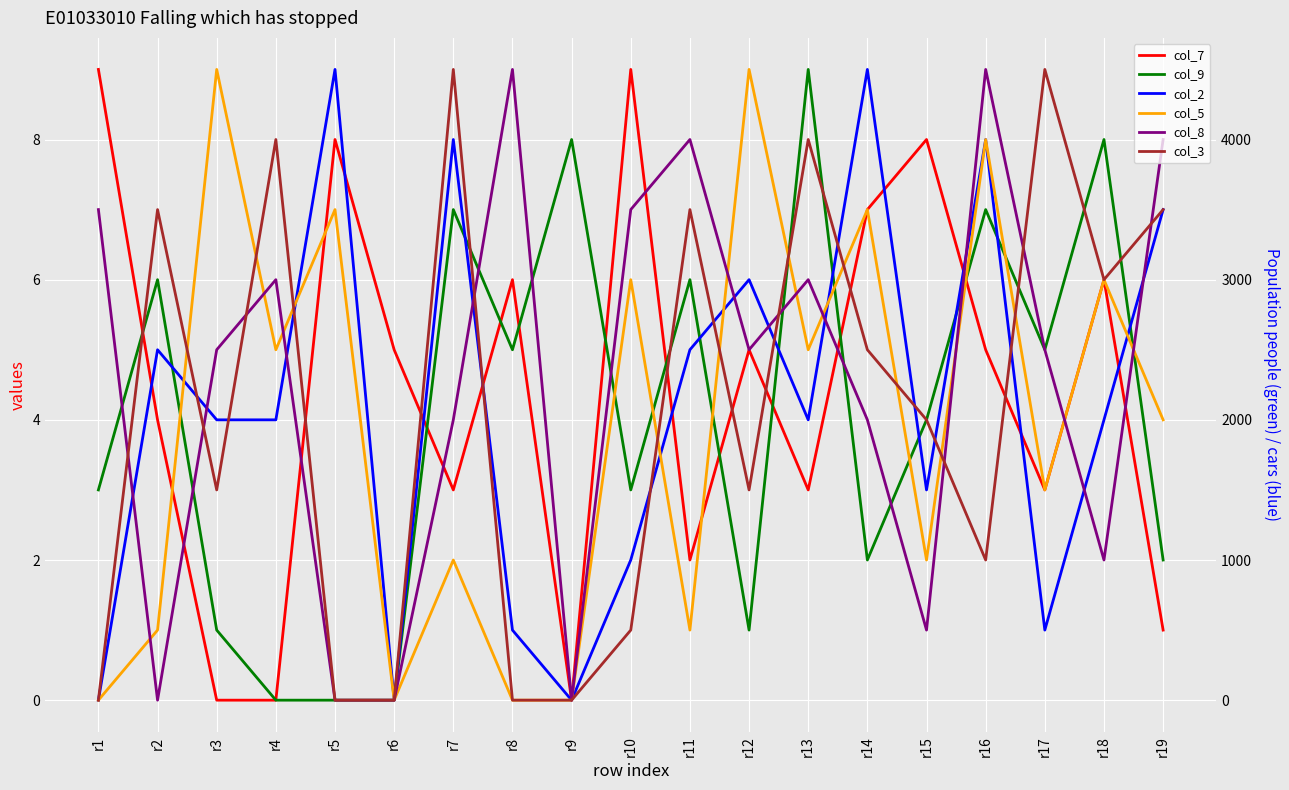

True or false: col_2 and col_7 intersect in this chart.

True